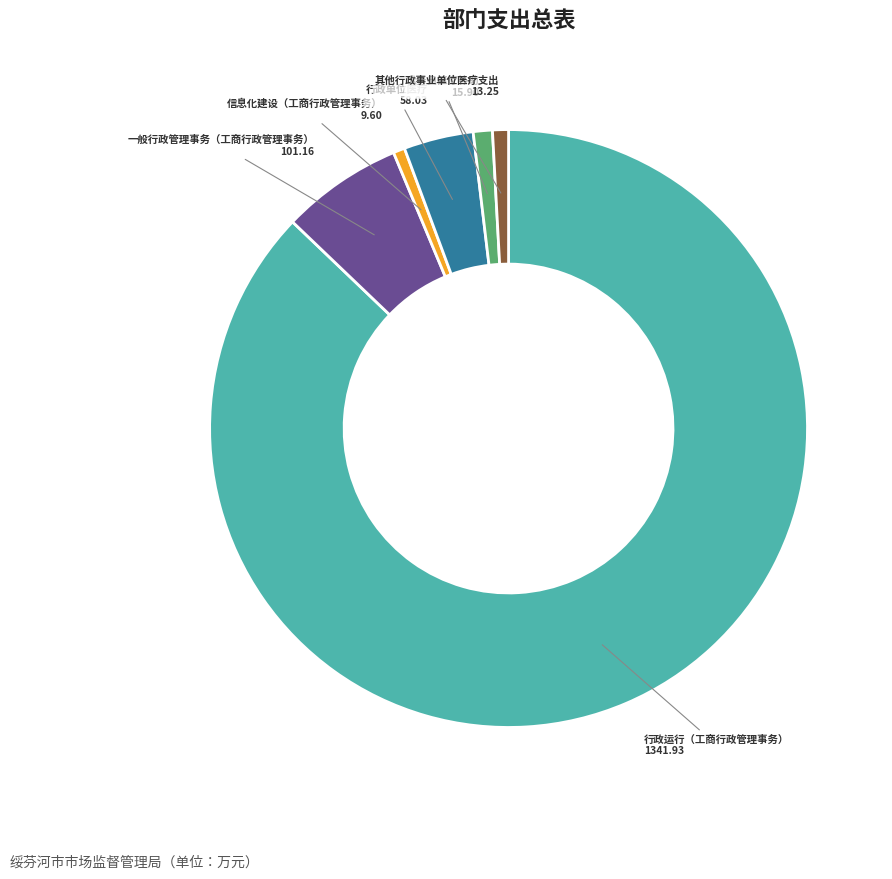

Which slice represents more than half of the pie?

行政运行（工商行政管理事务）